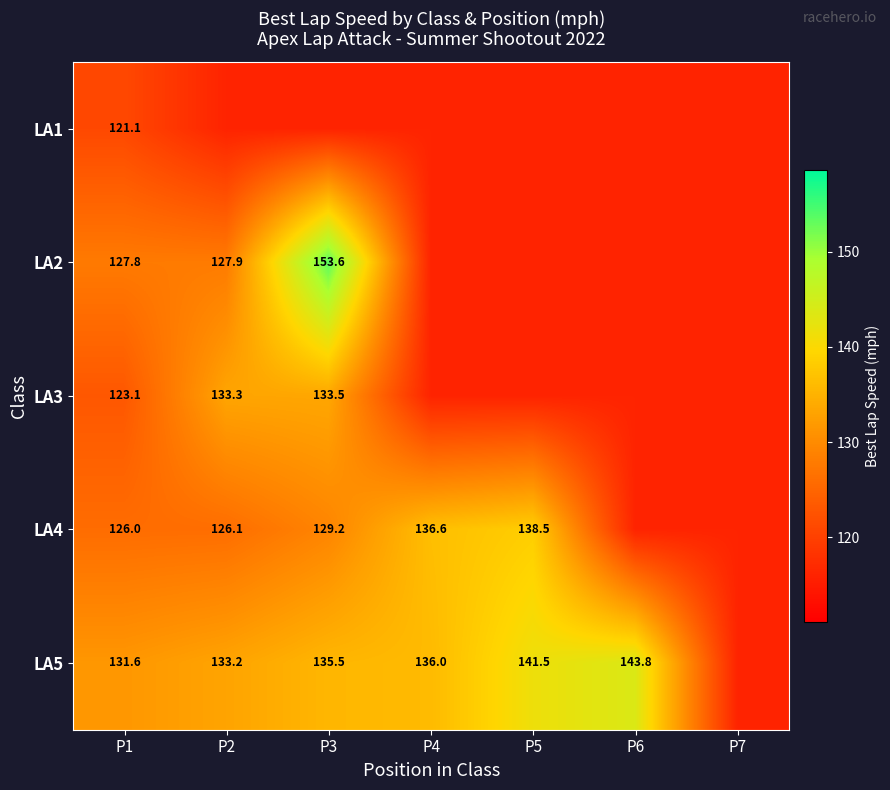

Is the value of LA3 at P3 greater than the value of LA4 at P5?

No